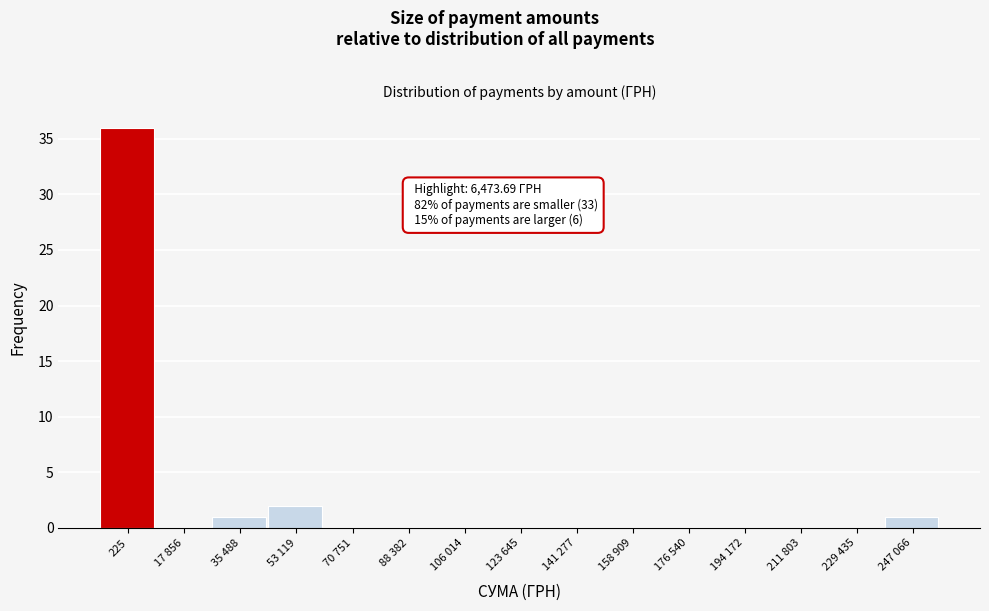

Reading left to right, transcribe all the data shown in this chart.

225=36	17 856=0	35 488=1	53 119=2	70 751=0	88 382=0	106 014=0	123 645=0	141 277=0	158 909=0	176 540=0	194 172=0	211 803=0	229 435=0	247 066=1